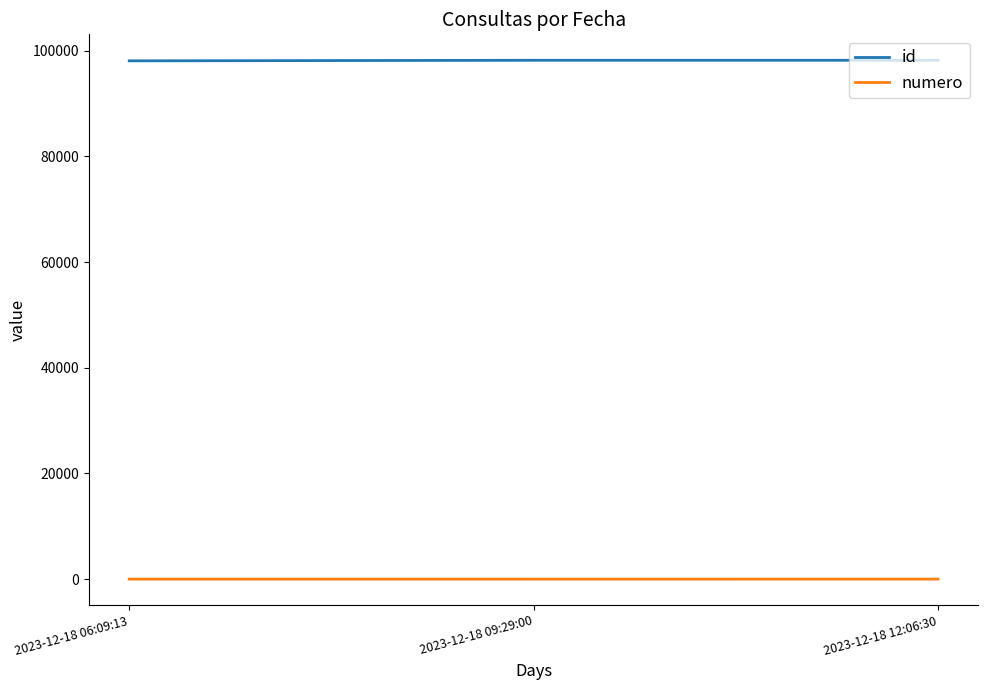

How many series are shown in this chart?

2